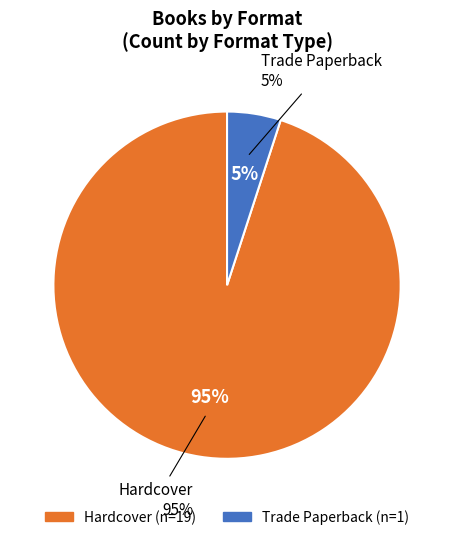

How many segments does this pie chart have?

2